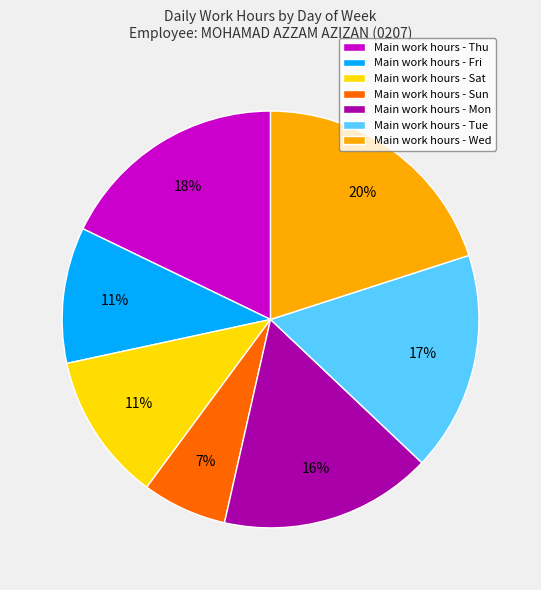

How many slices are in this pie chart?

7